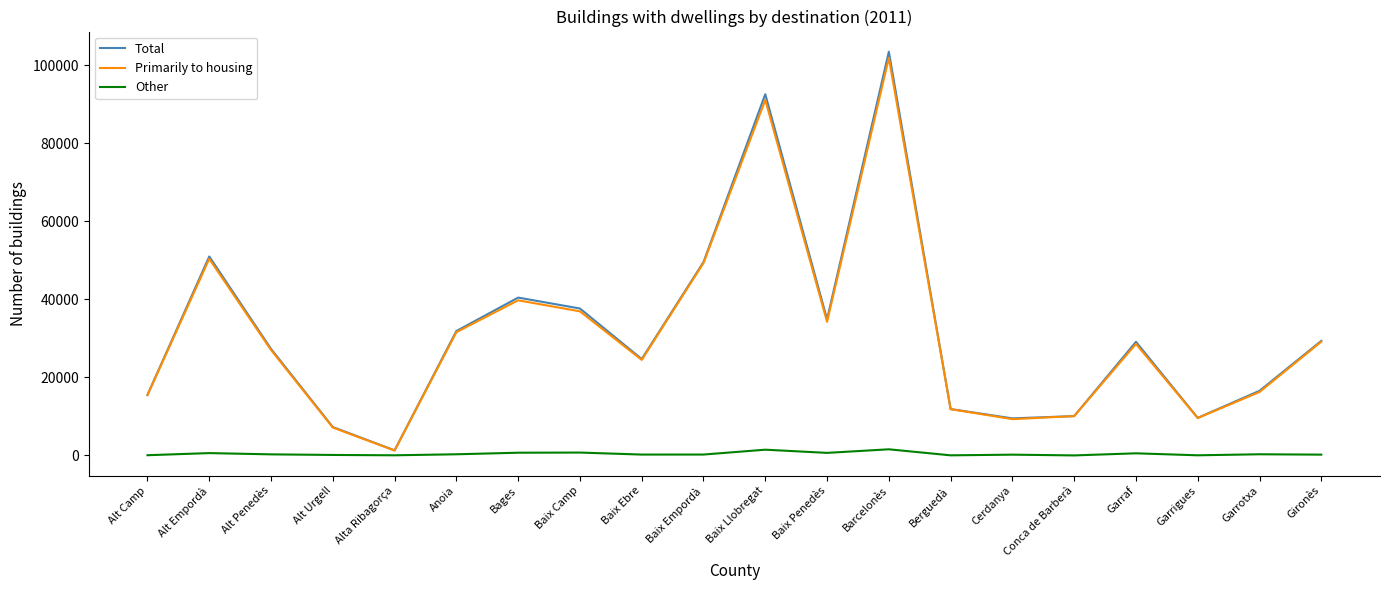

How many distinct data groups are displayed?

3